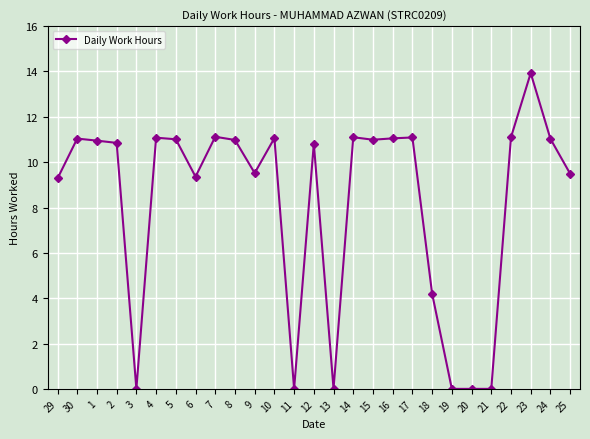

What is the change in value from 18 to 21?

-4.2